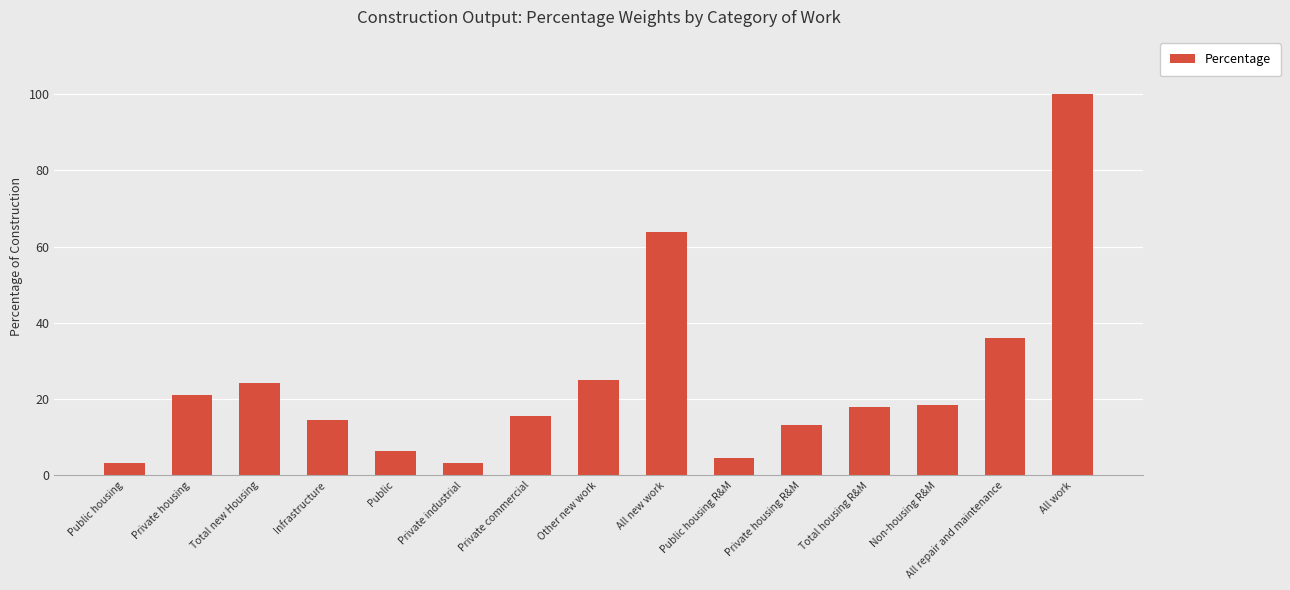

What is the label of the 2nd bar from the right?

All repair and maintenance